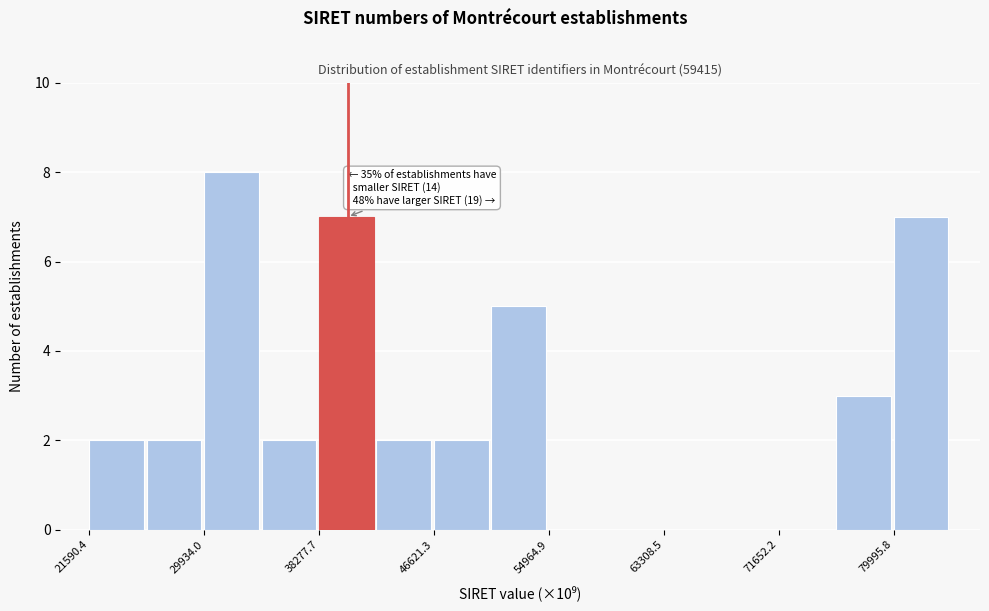

Over which range of the x-axis is the bar tallest?

30000 to 34000